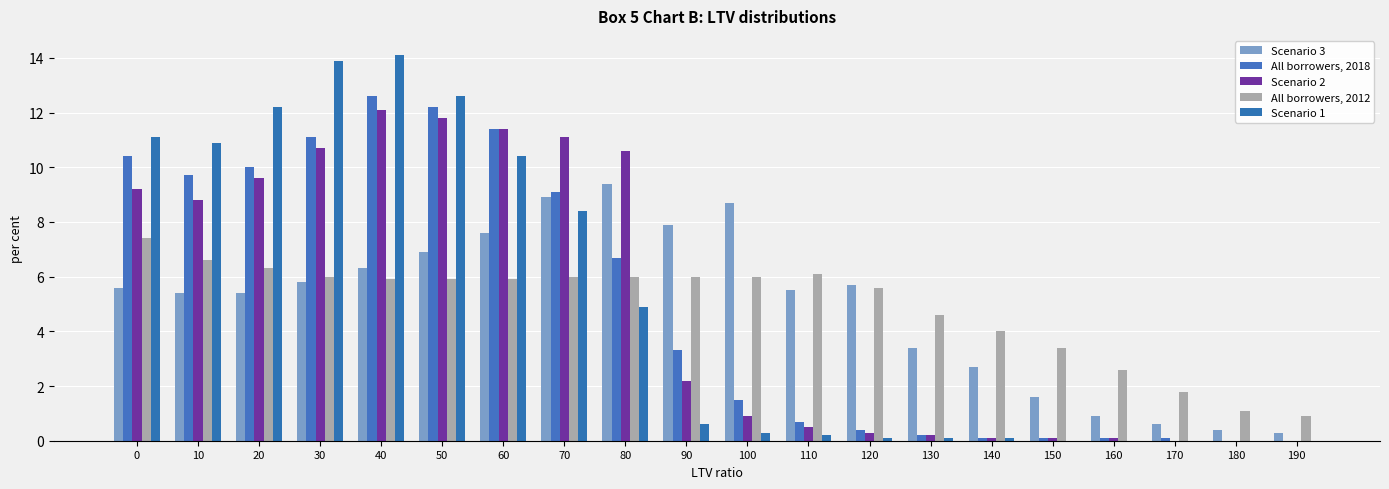

What is the maximum value for Scenario 1?

14.1